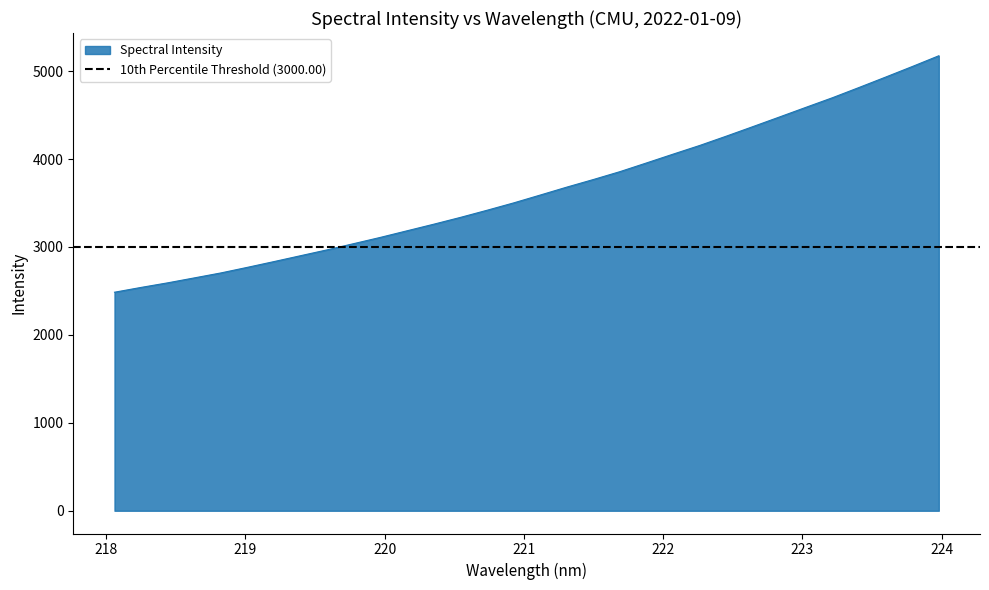

Is it true that the value at 220.1623 is 3184.7?

True